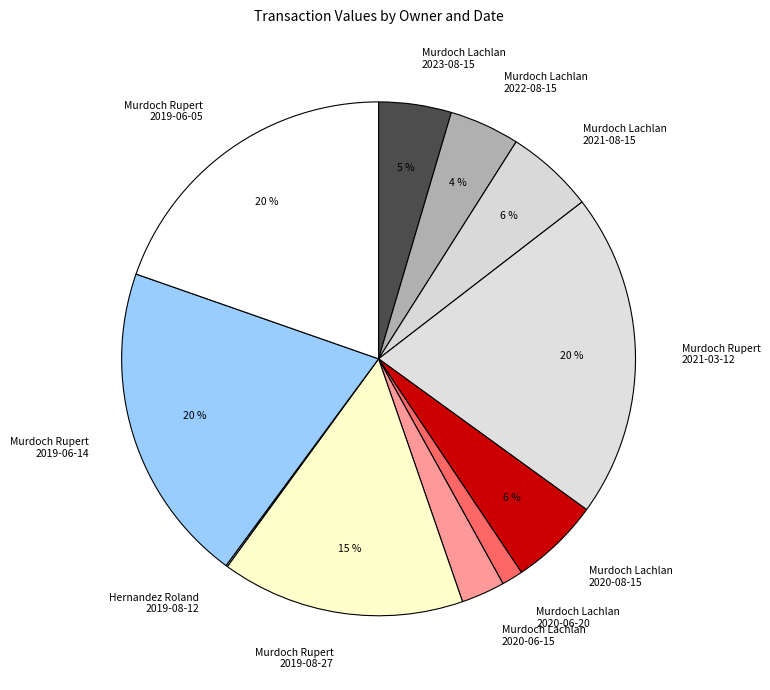

Which has a higher value, Murdoch Rupert 2019-08-27 or Murdoch Lachlan 2020-06-20?

Murdoch Rupert 2019-08-27